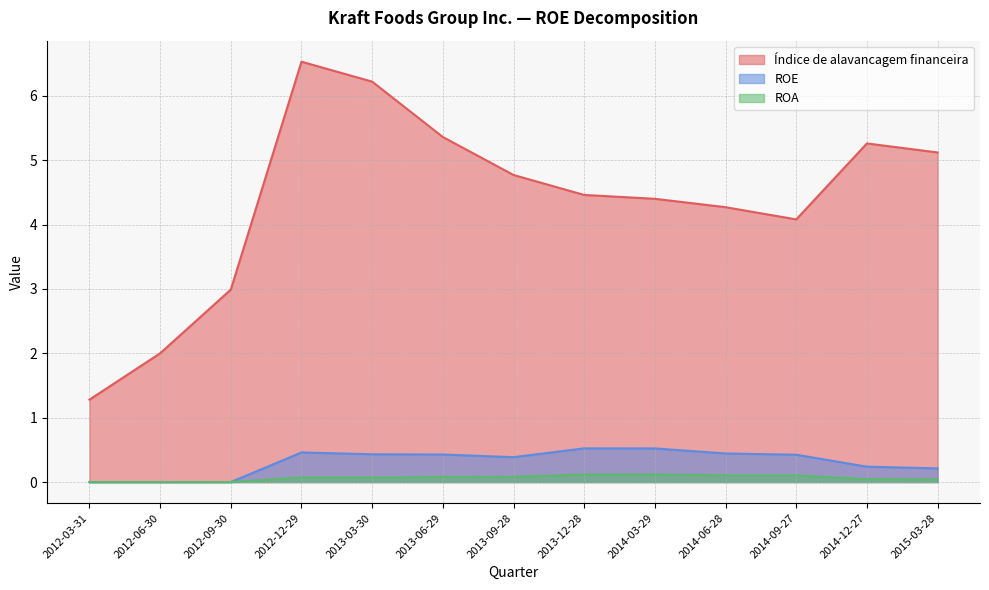

Reading left to right, extract all data points from this chart.

Índice de alavancagem financeira: 1.3	2.0	3.0	6.5	6.2	5.4	4.8	4.5	4.4	4.3	4.1	5.3	5.1
ROE: 0.0	0.0	0.0	0.5	0.4	0.4	0.4	0.5	0.5	0.4	0.4	0.2	0.2
ROA: 0.0	0.0	0.0	0.1	0.1	0.1	0.1	0.1	0.1	0.1	0.1	0.0	0.0